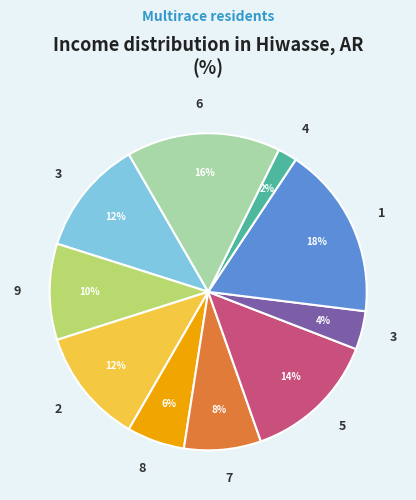

To the nearest percent, what is the difference between the largest and smallest slice percentages?

16%